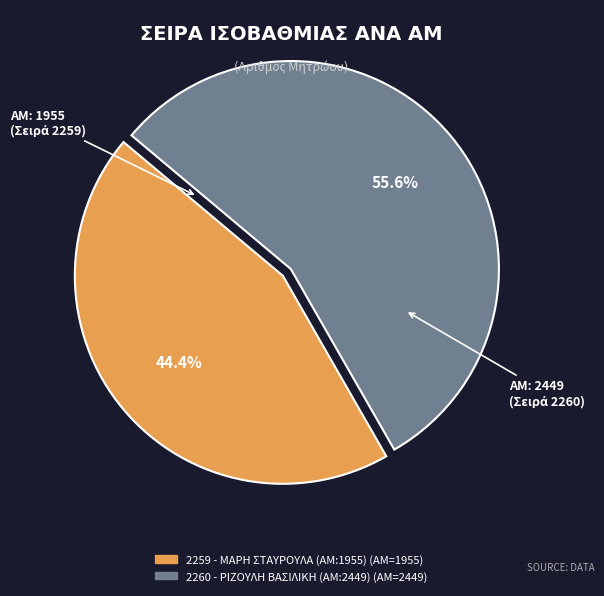

What is the majority slice?

2260 - ΡΙΖΟΥΛΗ ΒΑΣΙΛΙΚΗ (ΑΜ:2449)